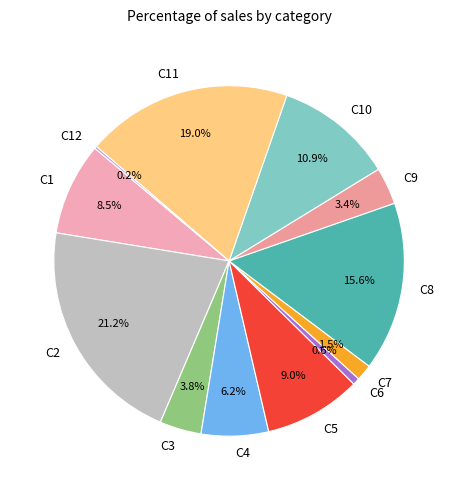

Does any single category account for the majority?

No